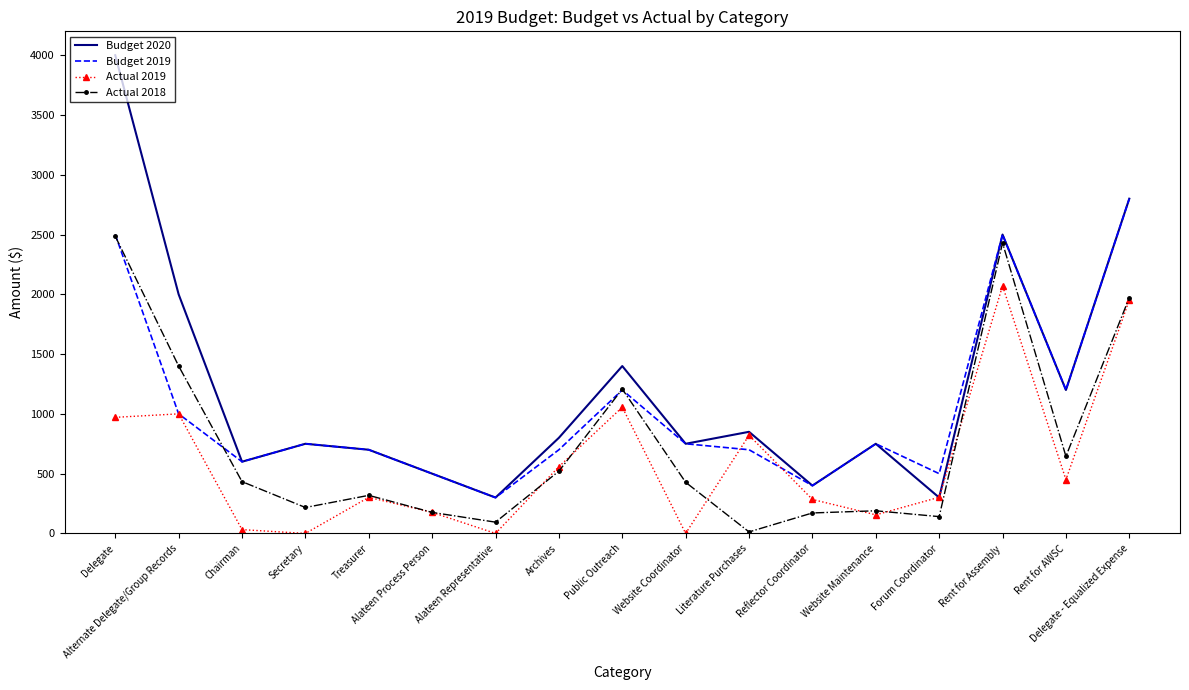

Is the value of Actual 2019 at Forum Coordinator greater than the value of Actual 2018 at Alateen Representative?

Yes